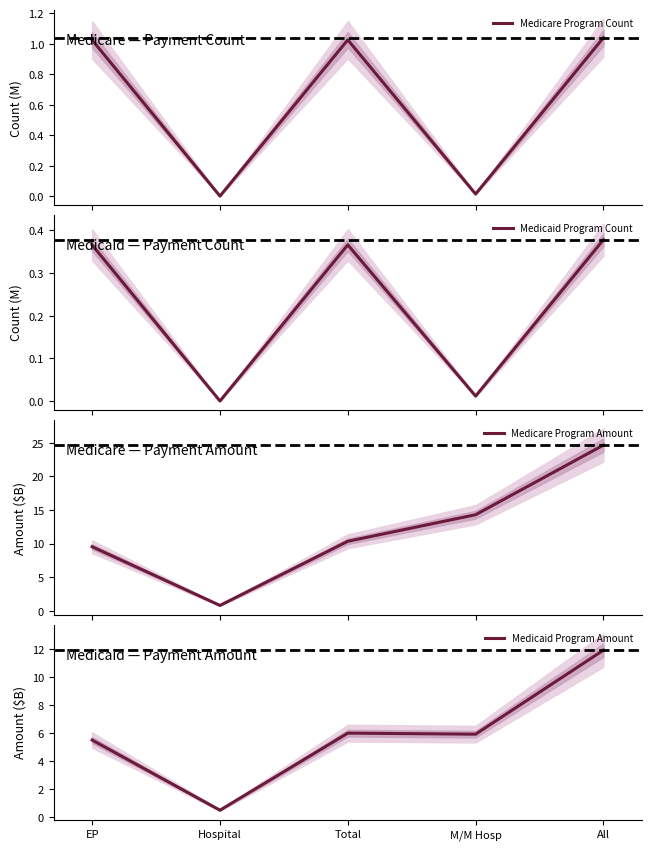

Reading left to right, extract all data points from this chart.

Medicare Program Count: 1.0	0.0	1.0	0.0	1.0
Medicaid Program Count: 0.4	0.0	0.4	0.0	0.4
Medicare Program Amount: 9.5	0.8	10.4	14.3	24.7
Medicaid Program Amount: 5.5	0.5	6.0	5.9	11.9